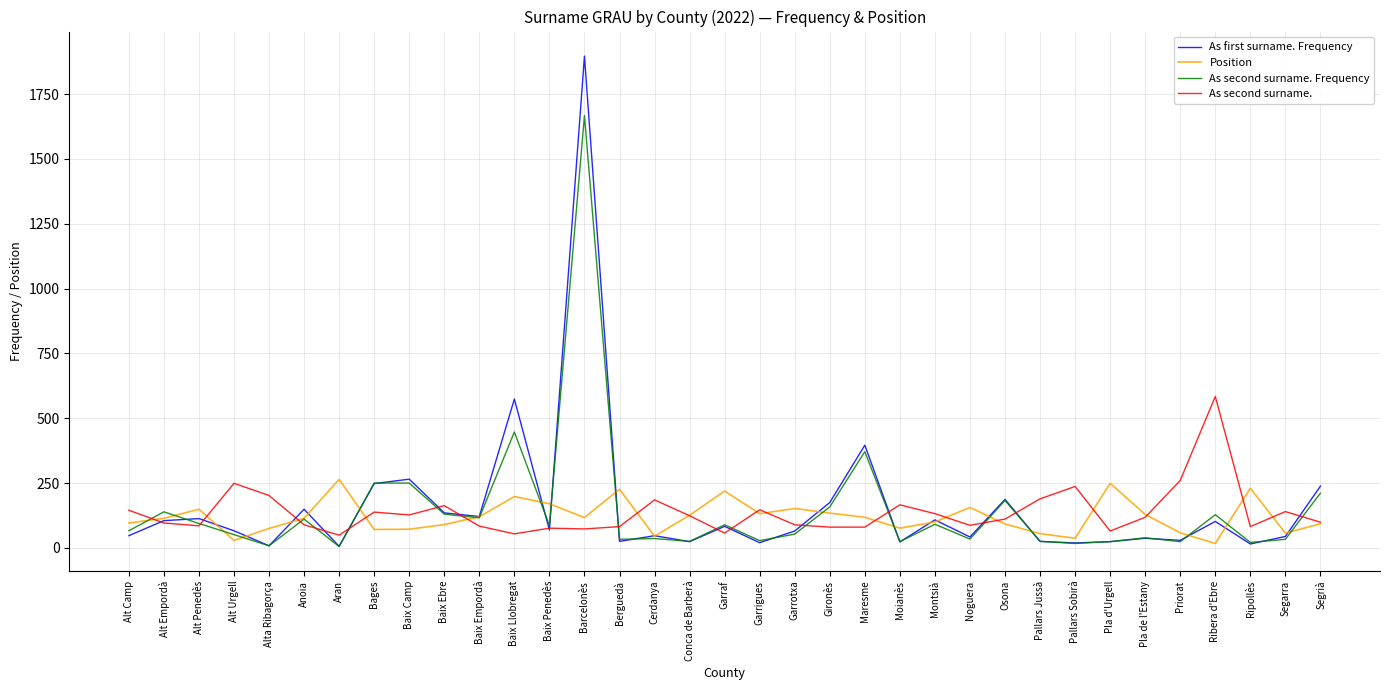

What is the spread (max minus min) of values at Barcelonès?

1824